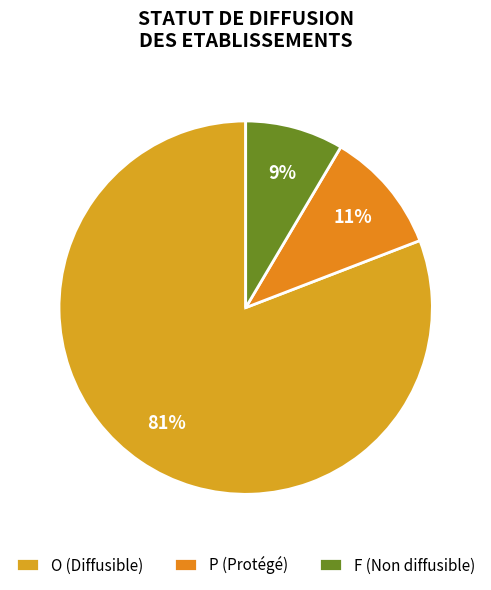

To the nearest percent, what portion does P represent?

11%